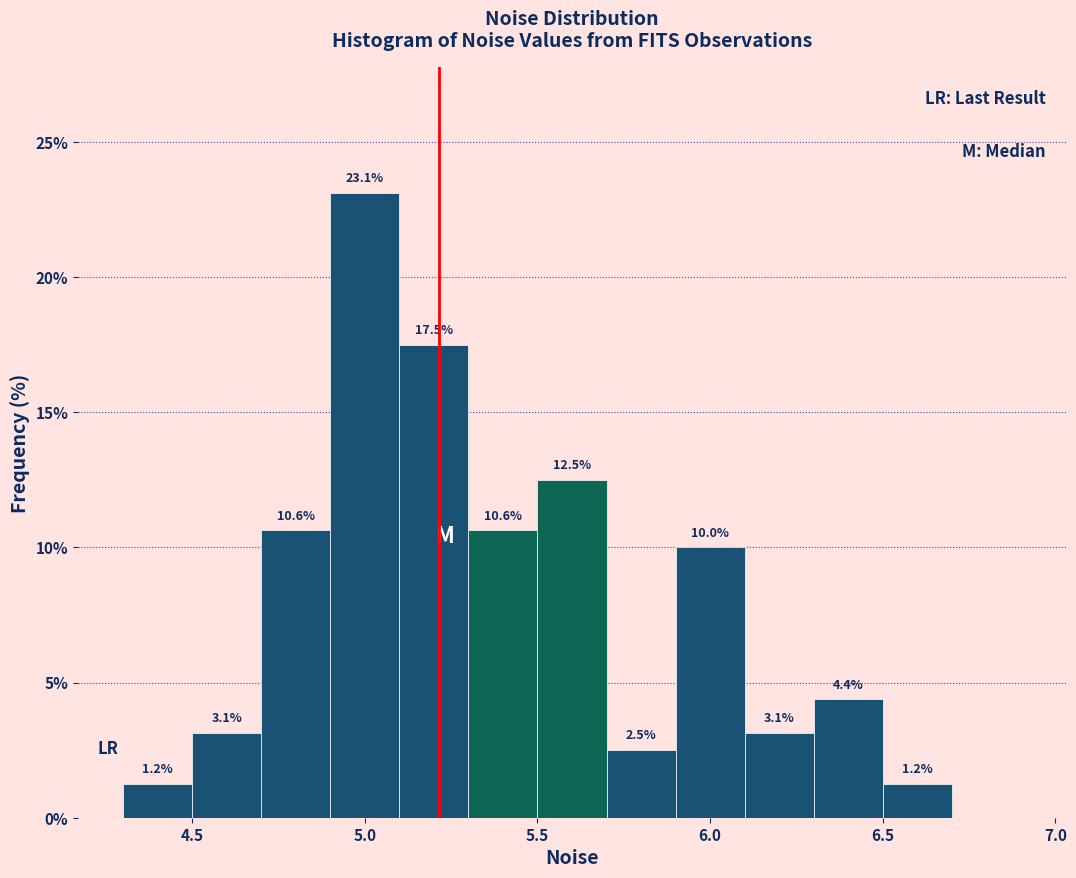

Over which range of the x-axis is the bar tallest?

4.9 to 5.1